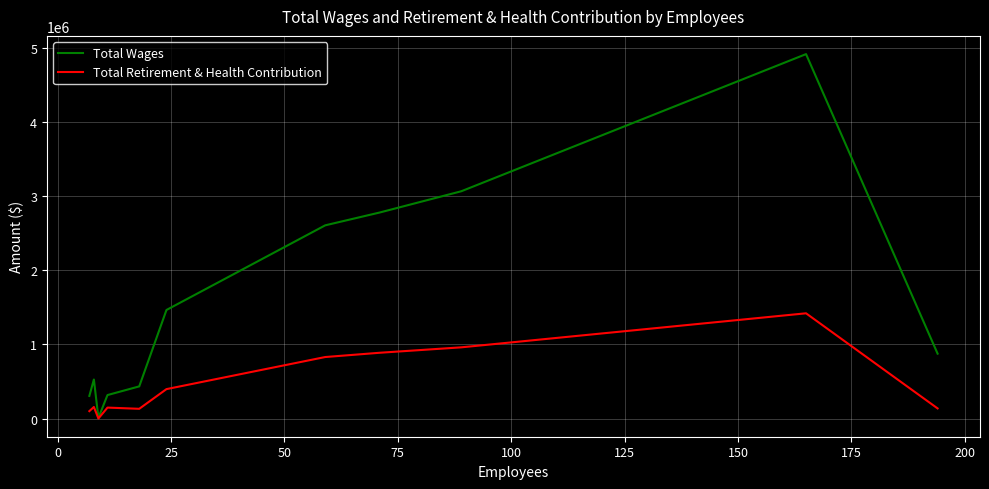

Which series has the widest spread of values?

Total Wages